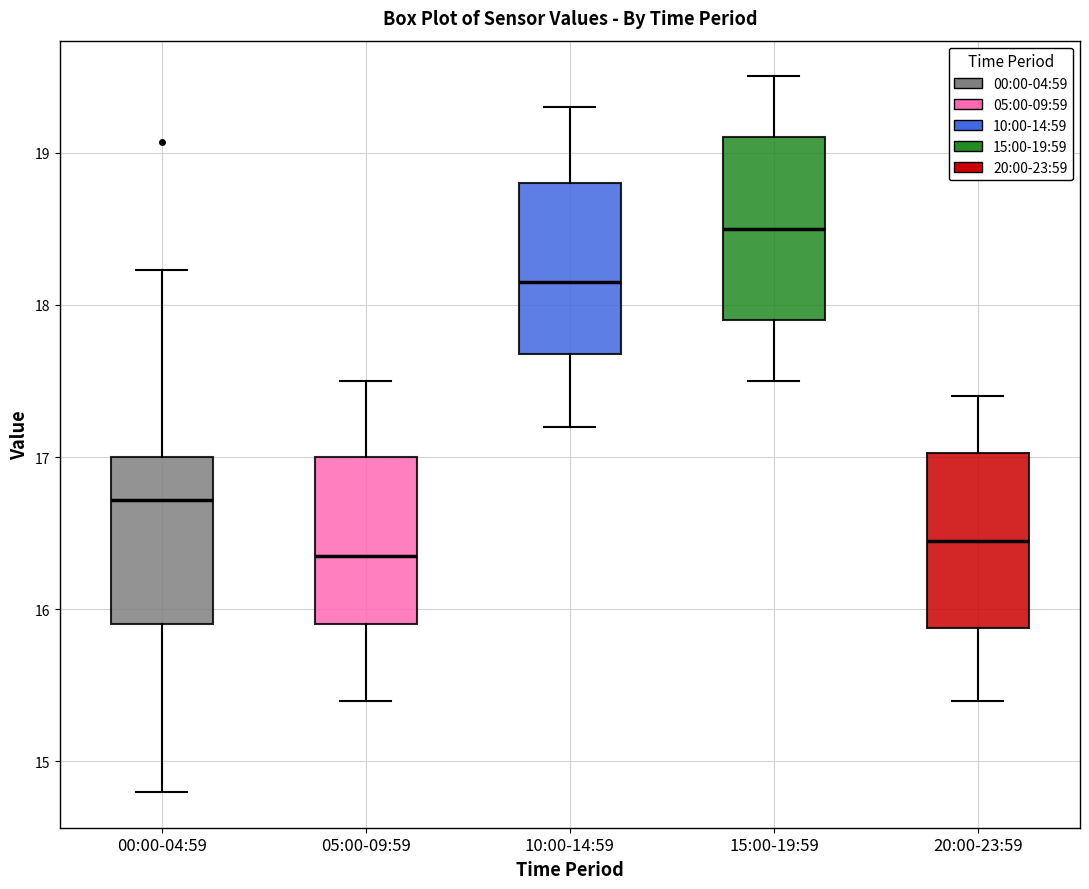

Reading left to right, read every box against the y-axis: the position of its median line, the range the box covers, and the ends of its whiskers. The values are not printed on the chart, so give them approximately, as read against the axis.

00:00-04:59: median 16.7, box 15.9 to 17.0, whiskers 14.8 to 18.2
05:00-09:59: median 16.4, box 15.9 to 17.0, whiskers 15.4 to 17.5
10:00-14:59: median 18.2, box 17.7 to 18.8, whiskers 17.2 to 19.3
15:00-19:59: median 18.5, box 17.9 to 19.1, whiskers 17.5 to 19.5
20:00-23:59: median 16.5, box 15.9 to 17.0, whiskers 15.4 to 17.4